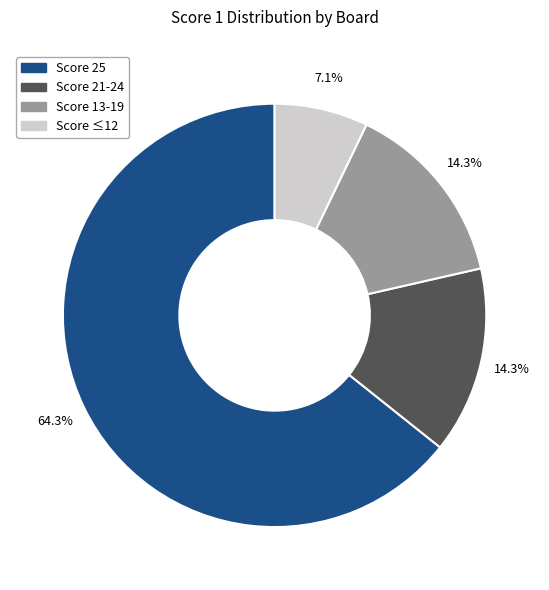

Which category accounts for the majority?

Score 25